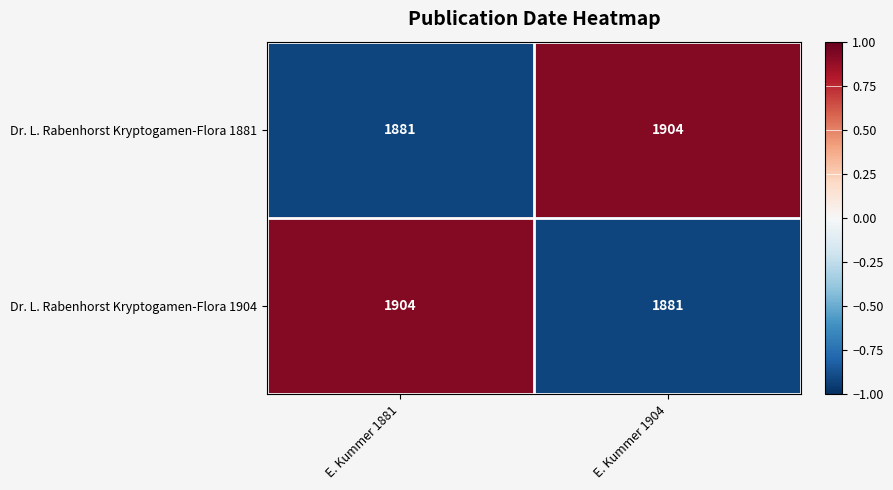

What is the minimum value shown in the chart?

1881